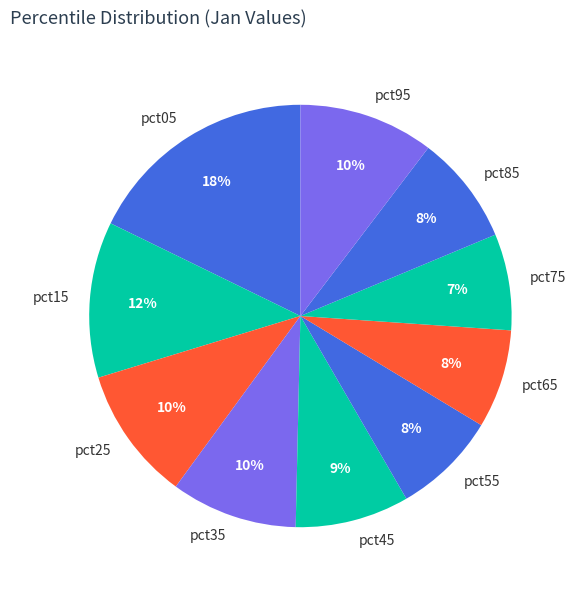

How many segments does this pie chart have?

10